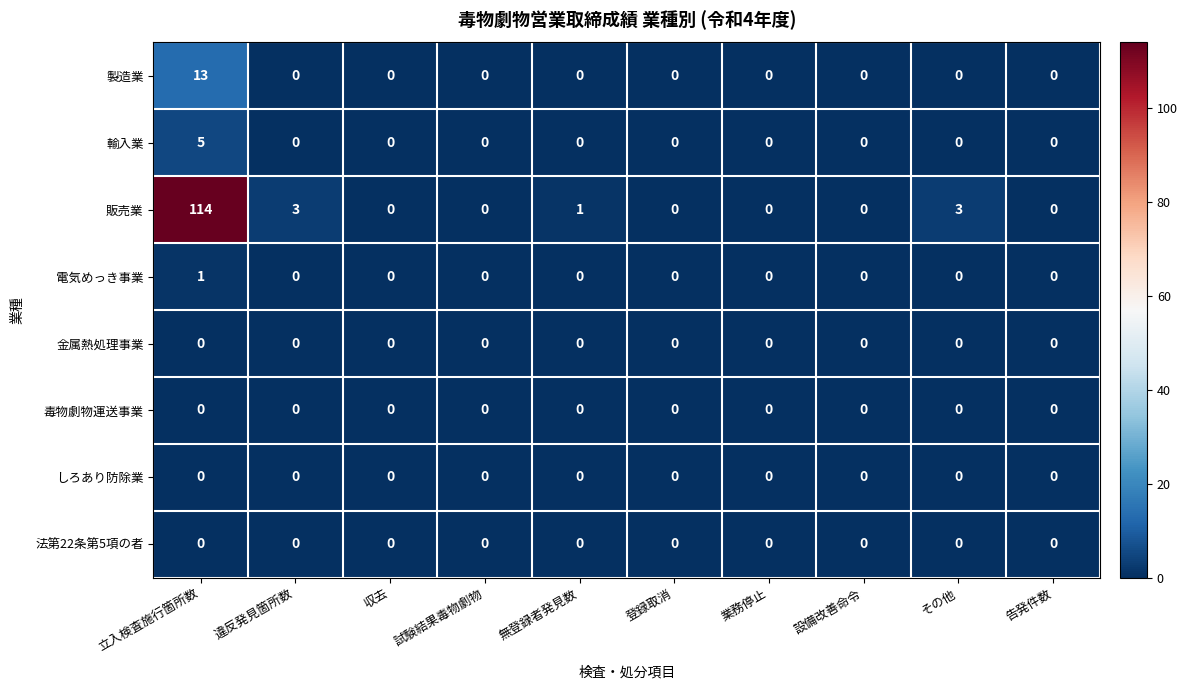

Which series has the largest range (max minus min)?

販売業